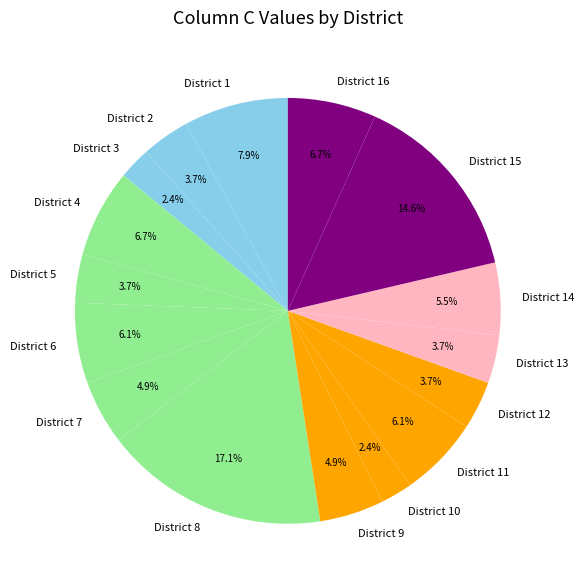

Which slice is the largest?

District 8